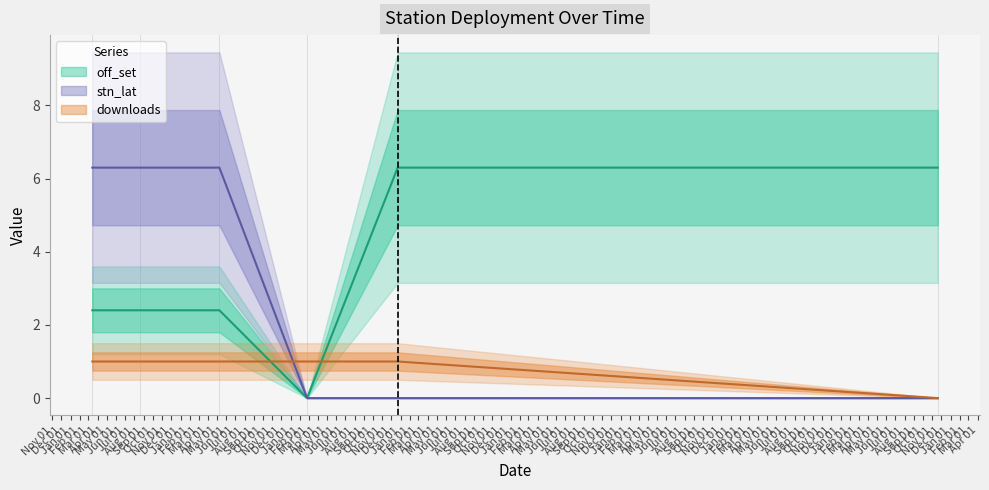

At which label does stn_lat reach its peak?

2015-03-14